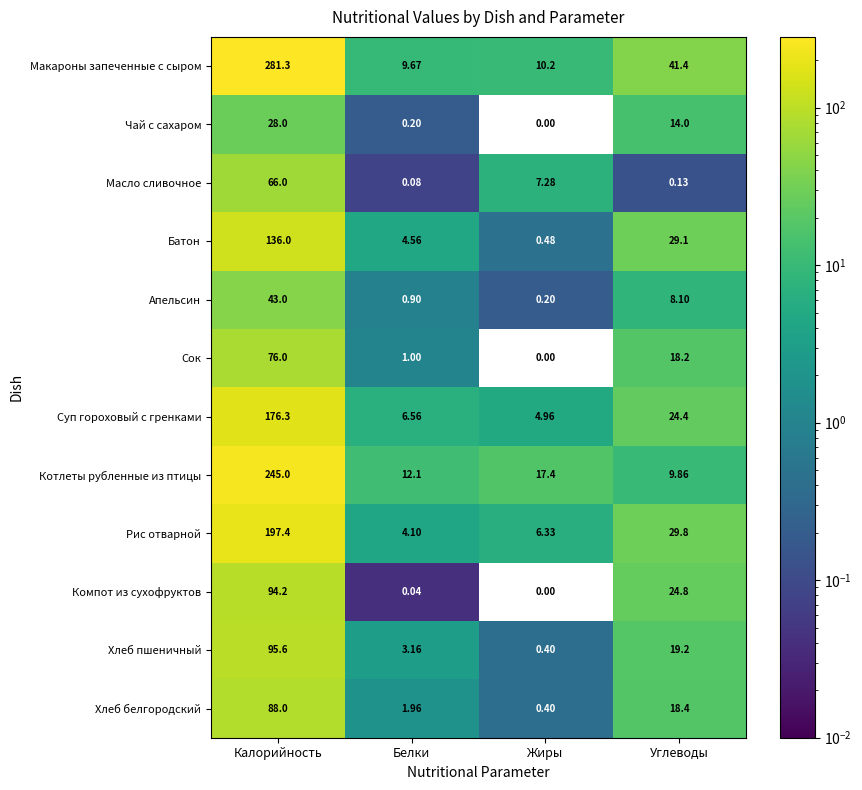

Which category has the highest value across all series?

Калорийность